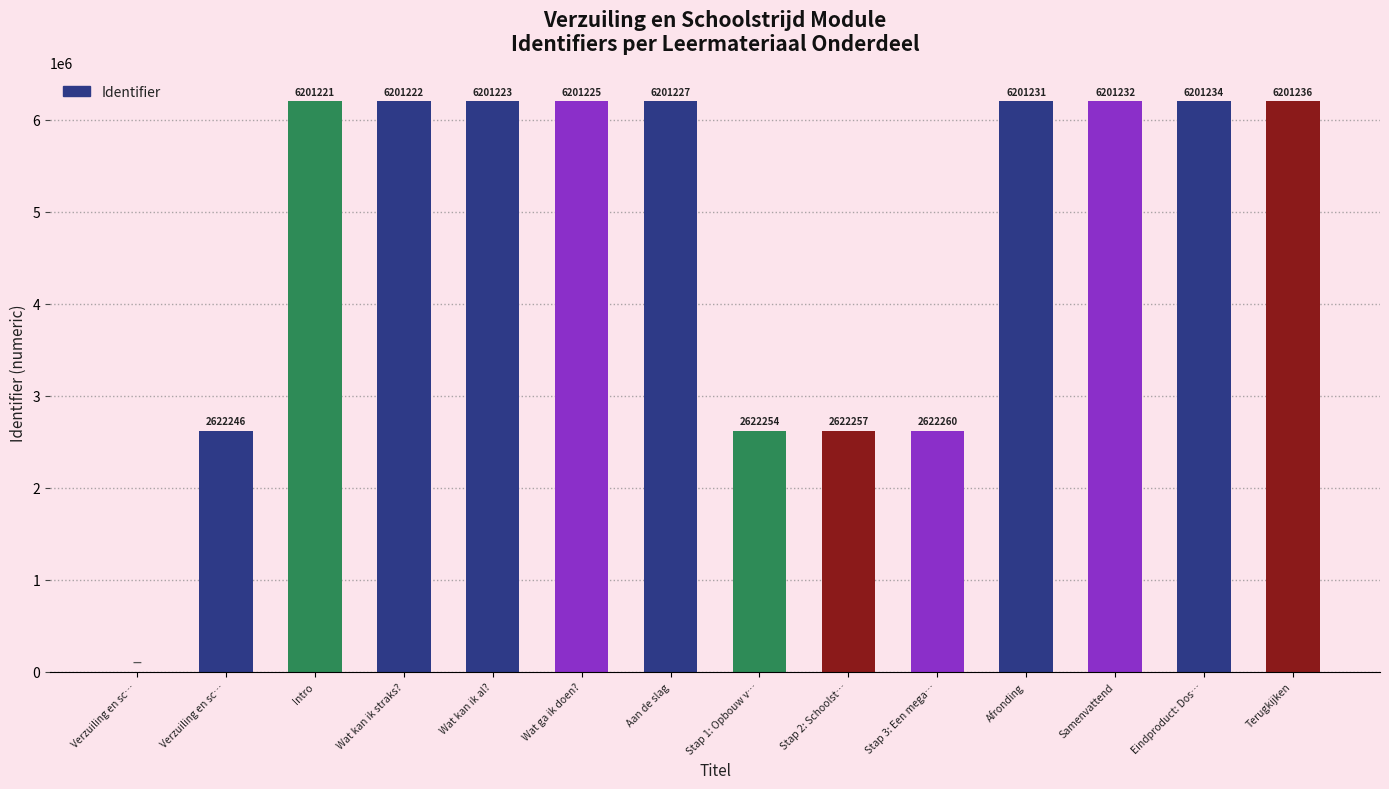

Count the number of data series in this chart.

1